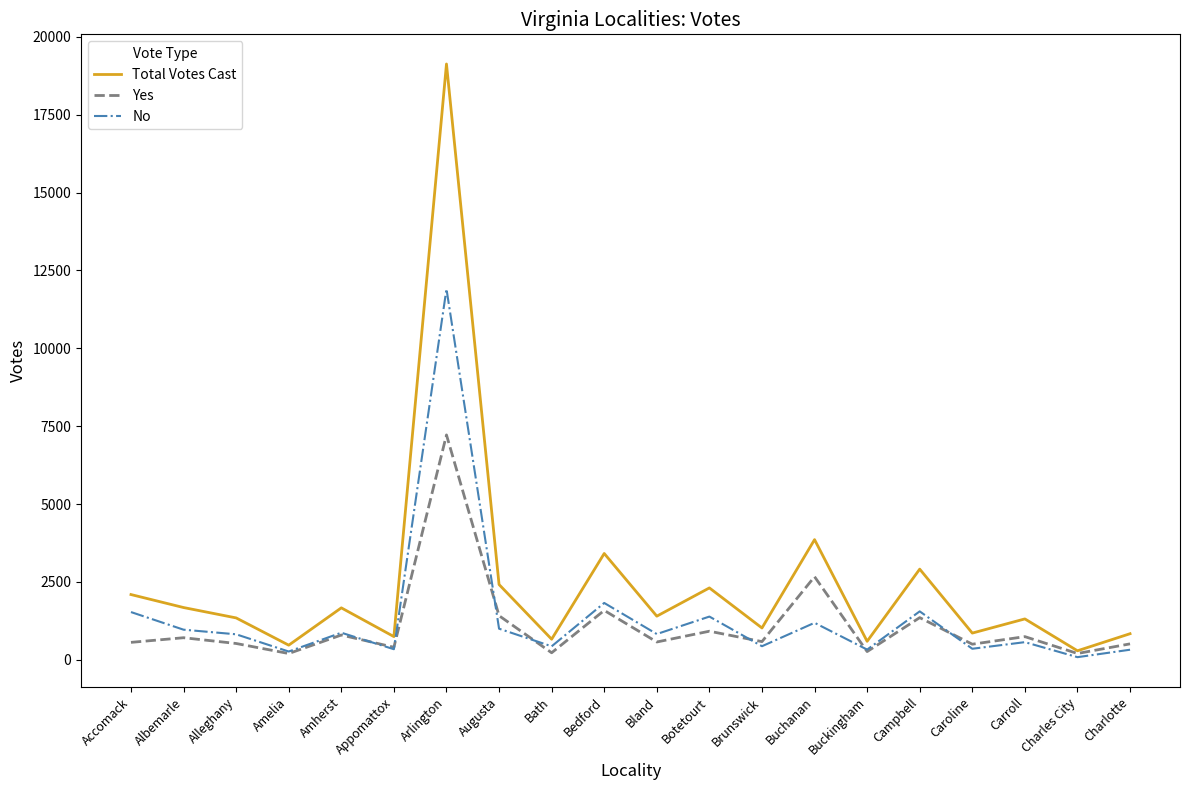

What are all the series names shown in the legend?

Total Votes Cast, Yes, No